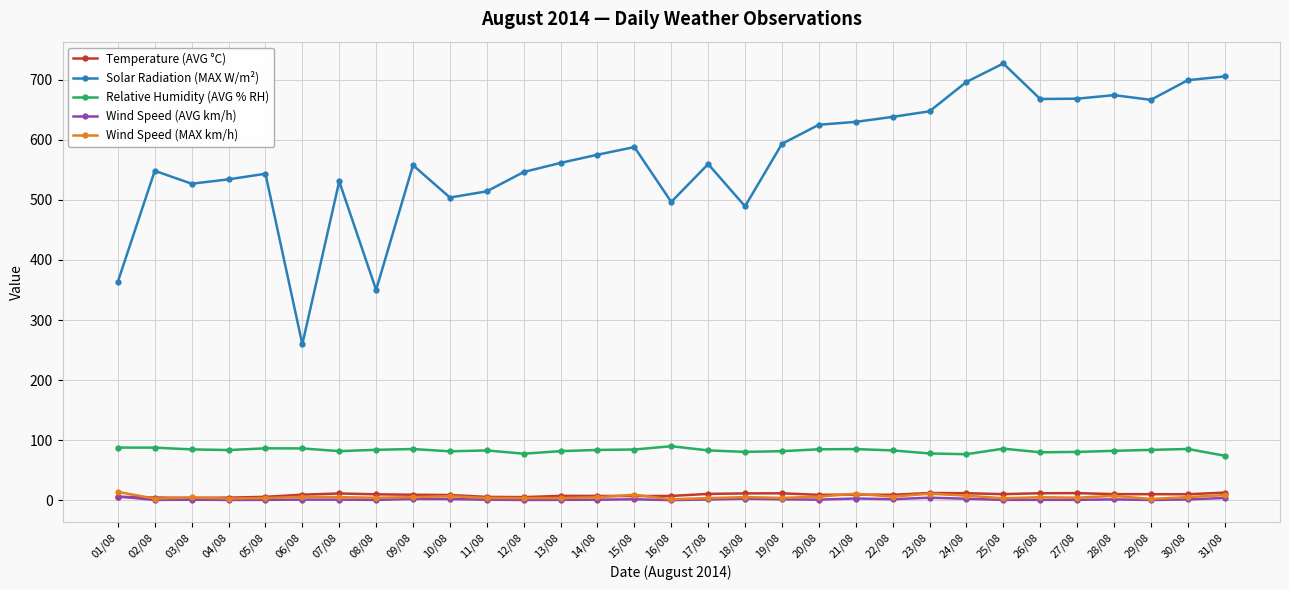

What are all the series names shown in the legend?

Temperature (AVG °C), Solar Radiation (MAX W/m²), Relative Humidity (AVG % RH), Wind Speed (AVG km/h), Wind Speed (MAX km/h)